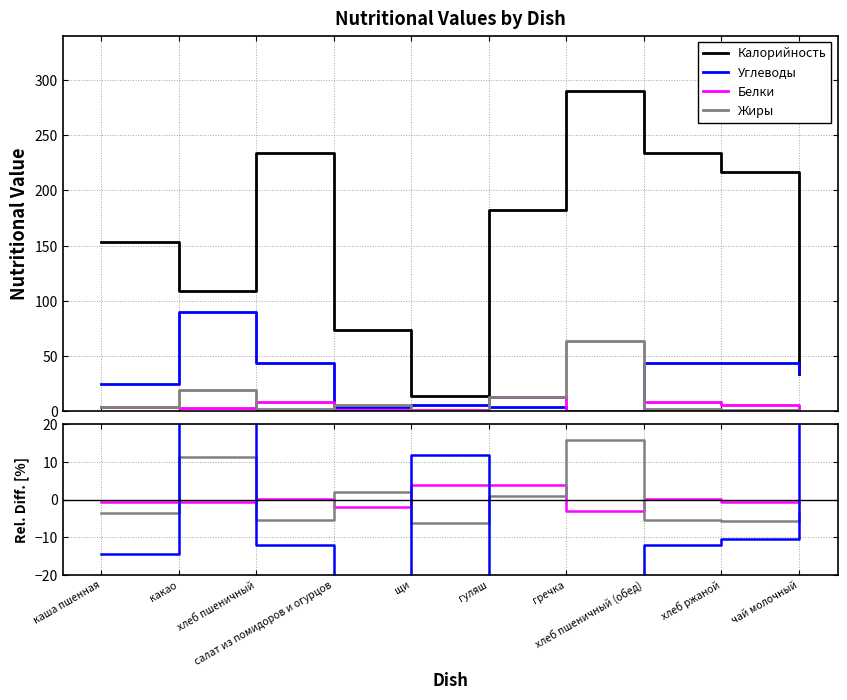

Is this an area chart (filled region under the line)?

No